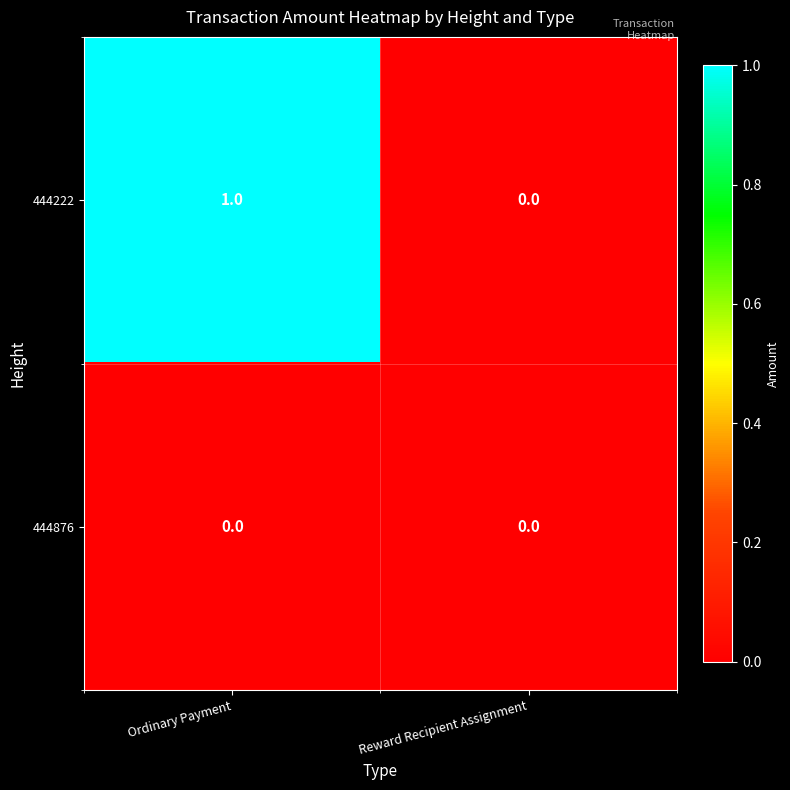

Reading right to left, list all the values displayed in this chart.

444222: 0	1
444876: 0	0